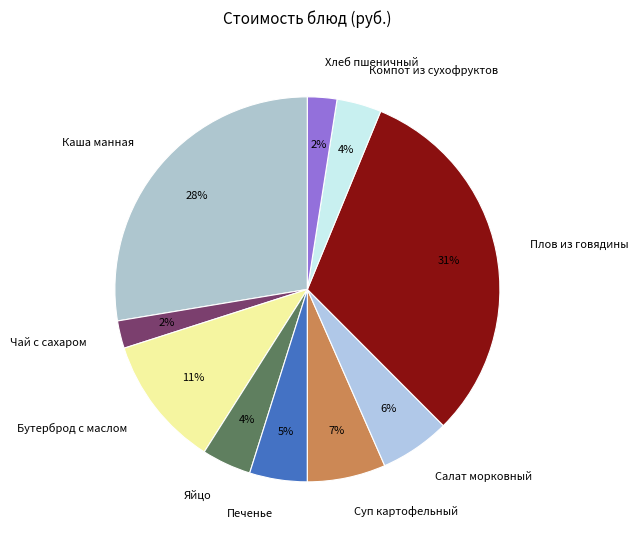

Is Печенье the majority of the pie?

No